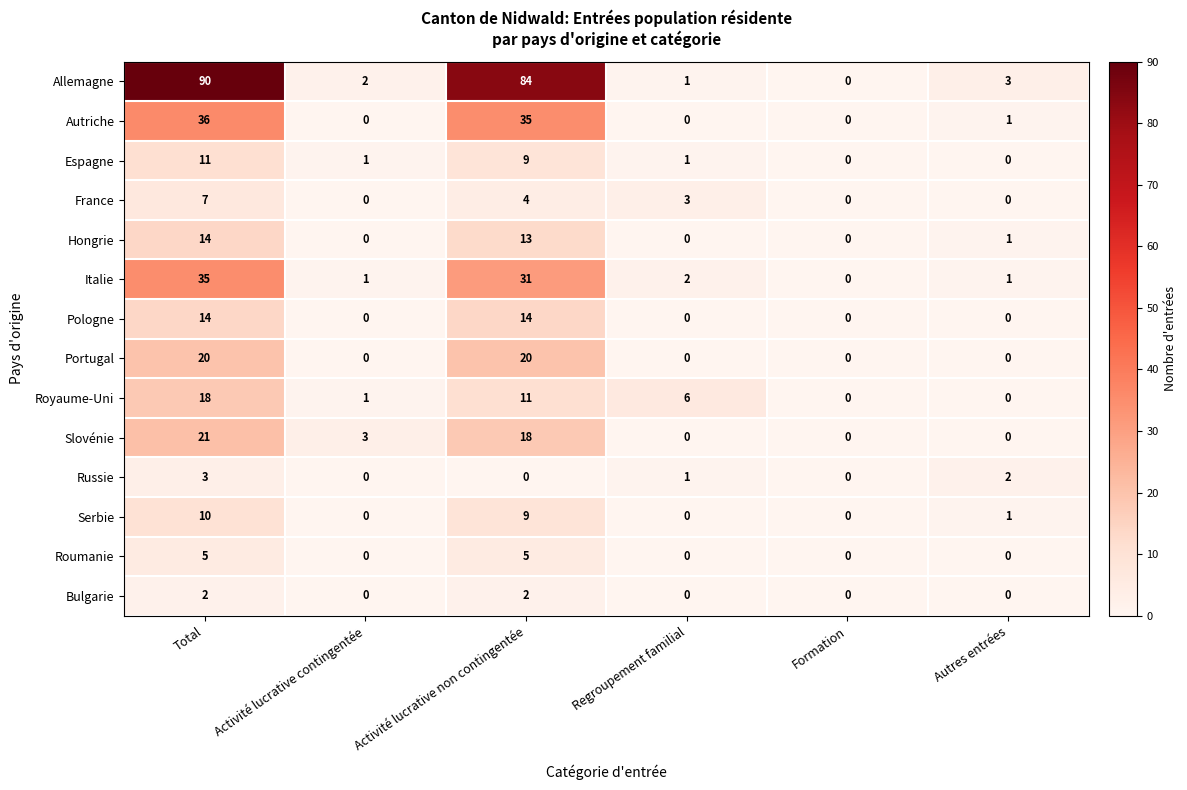

How many series are shown in this chart?

14